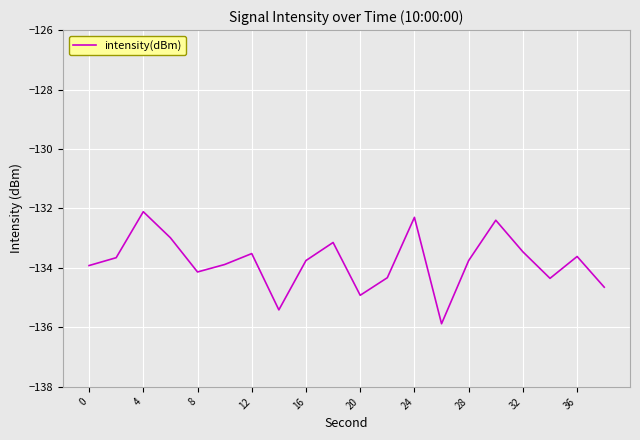

What is the maximum value shown in the chart?

-132.1